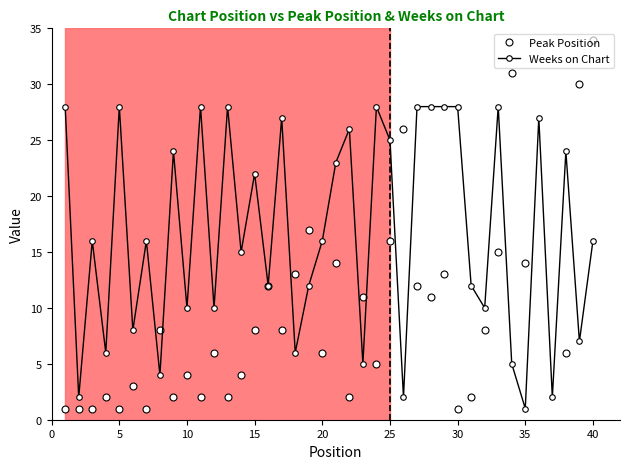

Reading left to right, list all the values displayed in this chart.

Peak Position: 1	1	1	2	1	3	1	8	2	4	2	6	2	4	8	12	8	13	17	6	14	2	11	5	16	26	12	11	13	1	2	8	15	31	14	36	37	6	30	34
Weeks on Chart: 28	2	16	6	28	8	16	4	24	10	28	10	28	15	22	12	27	6	12	16	23	26	5	28	25	2	28	28	28	28	12	10	28	5	1	27	2	24	7	16